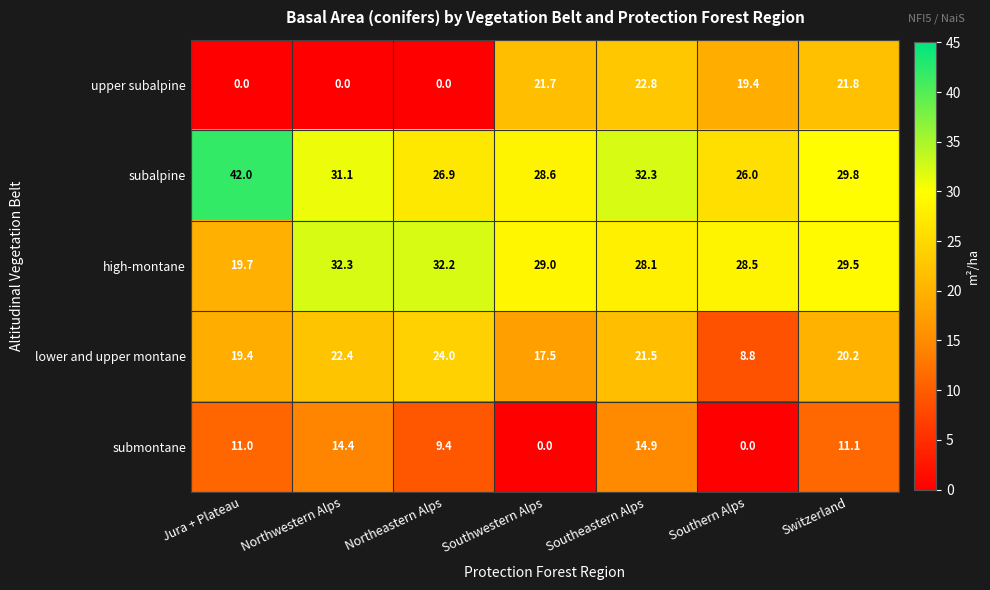

At which label does subalpine reach its peak?

Jura + Plateau